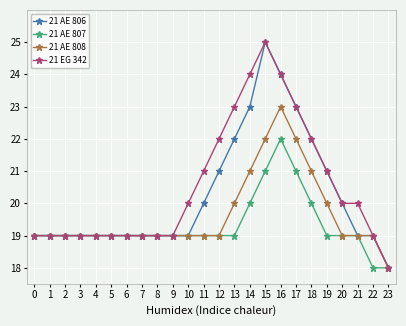

The 21 AE 807 series shows 19 at 20. True or false?

True